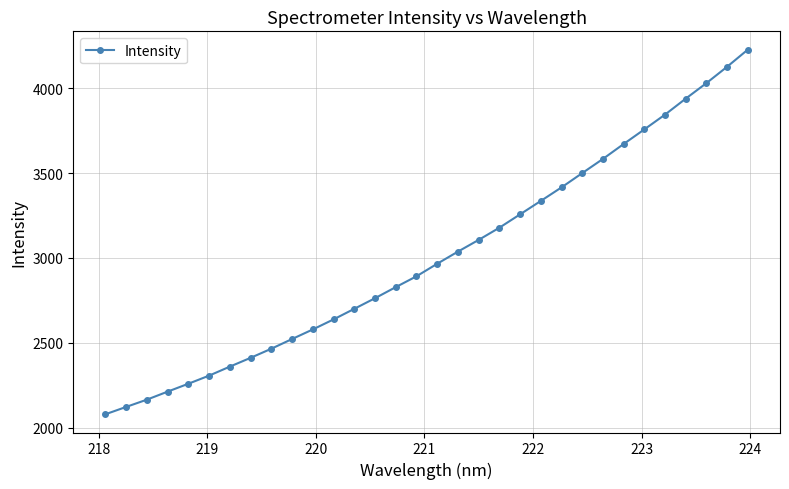

True or false: there are more than 2 points higher than both neighbors.

False